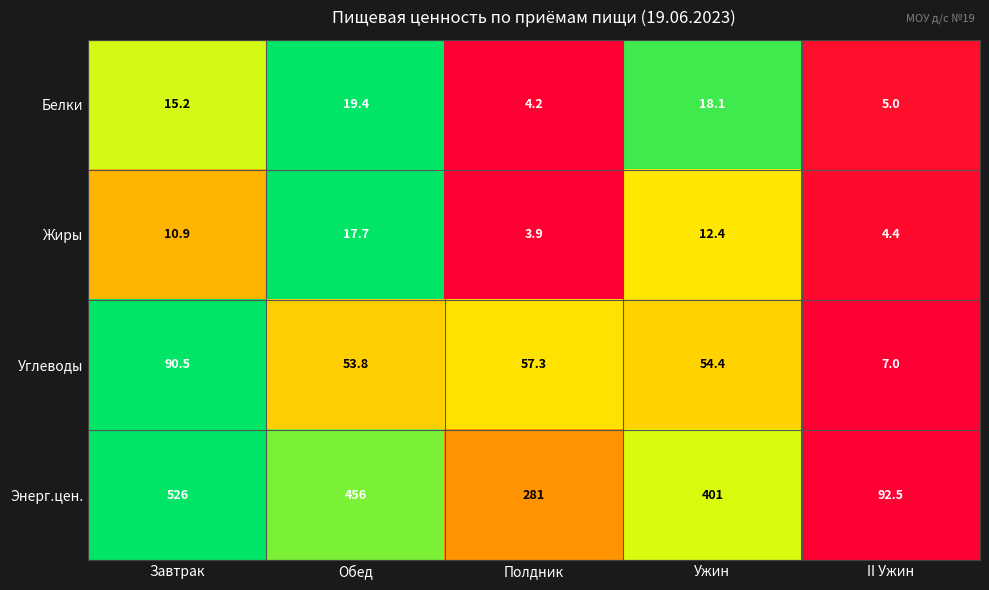

Reading left to right, list all the values displayed in this chart.

Белки: Завтрак=15.2	Обед=19.4	Полдник=4.2	Ужин=18.1	II Ужин=5.0
Жиры: Завтрак=10.9	Обед=17.7	Полдник=3.9	Ужин=12.4	II Ужин=4.4
Углеводы: Завтрак=90.5	Обед=53.8	Полдник=57.3	Ужин=54.4	II Ужин=7.0
Энерг.цен.: Завтрак=526.0	Обед=456.0	Полдник=281.0	Ужин=401.0	II Ужин=92.5